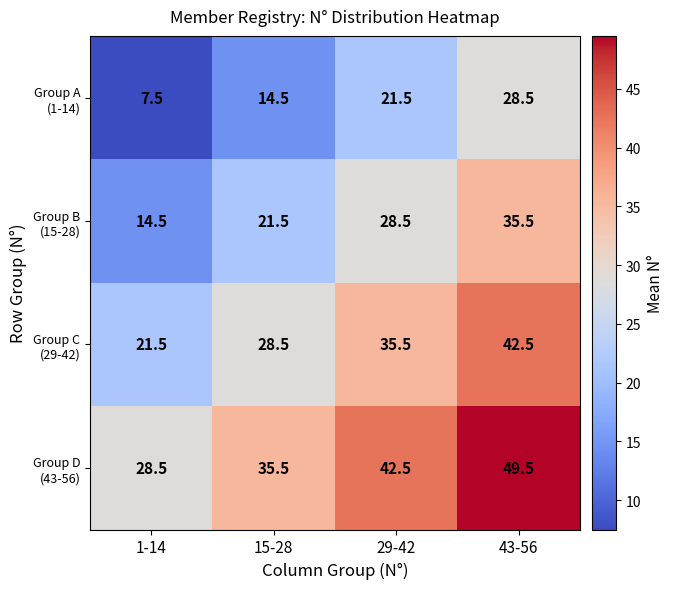

How many data points does each series have?

4